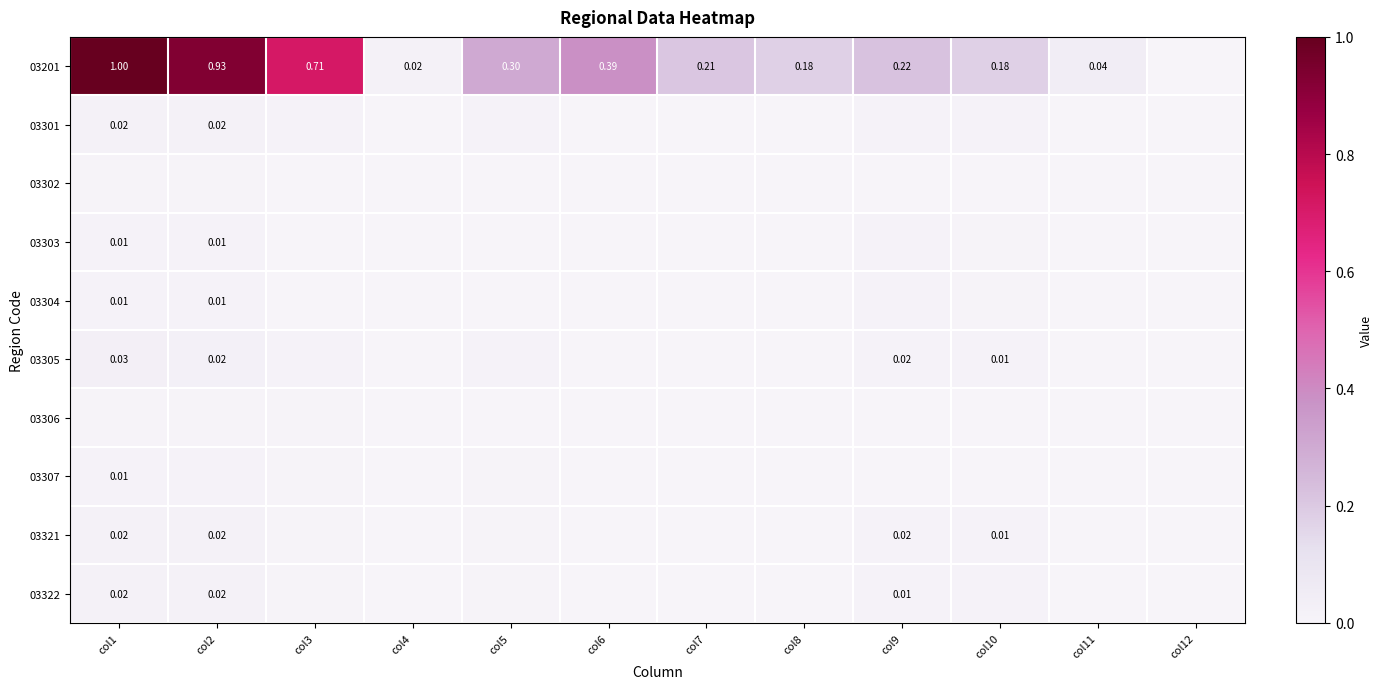

What is the total value across all series at col9?

0.3